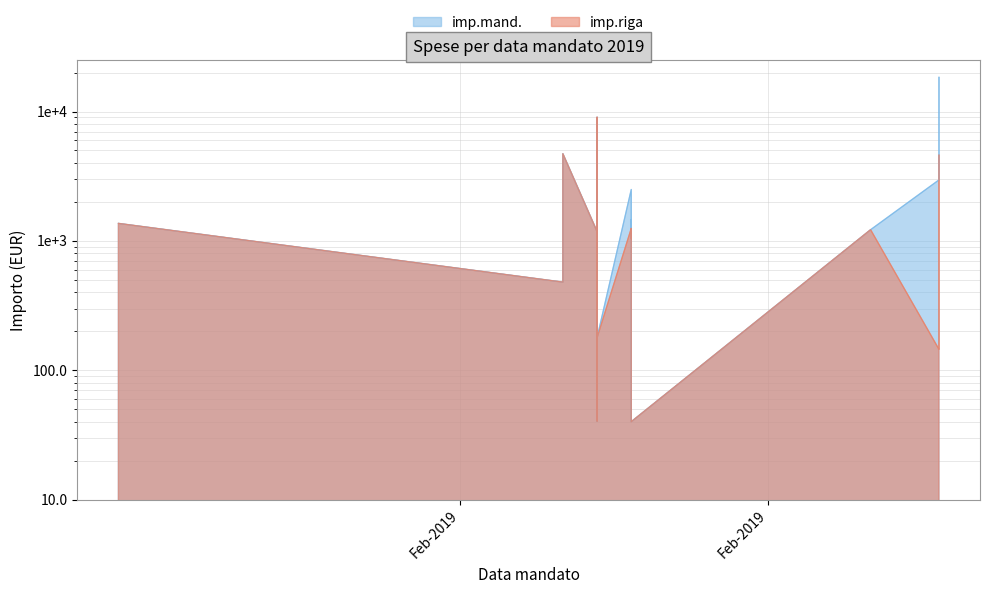

Where is imp.riga nearest to the value 4534?

2019-02-15